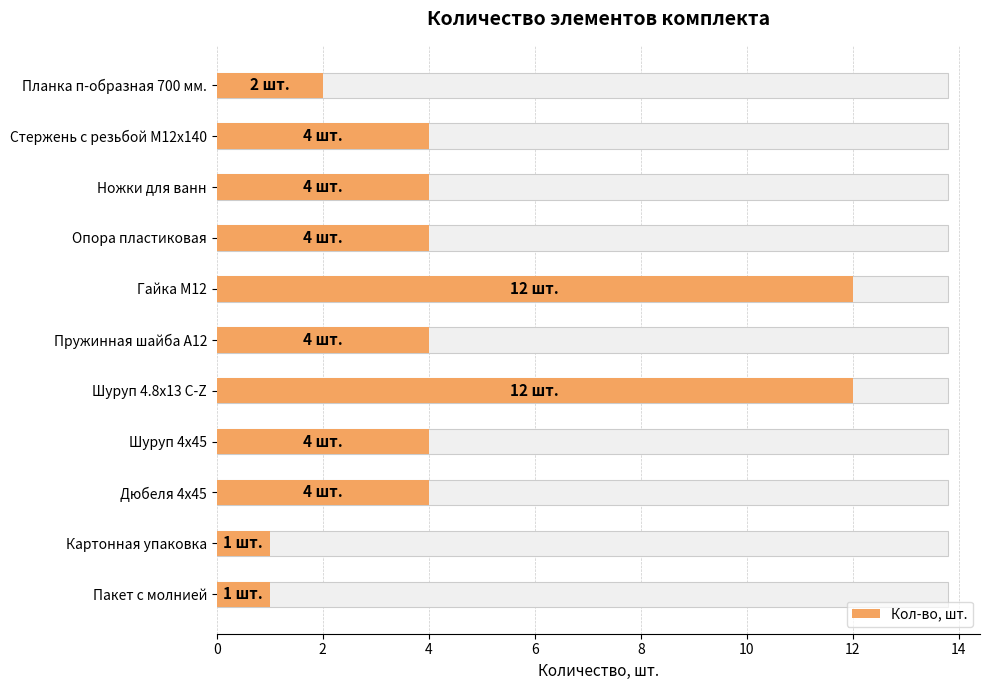

Does the chart contain stacked bars?

No